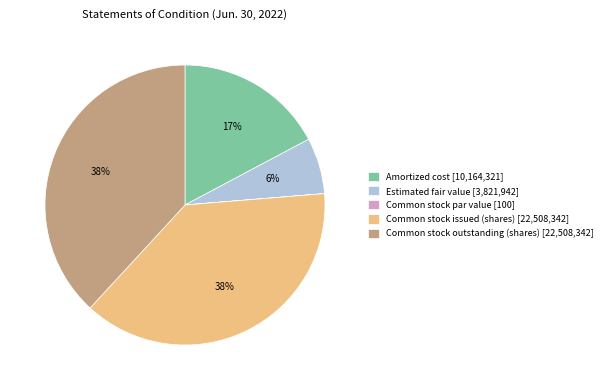

Is there any slice that represents more than half of the pie?

No